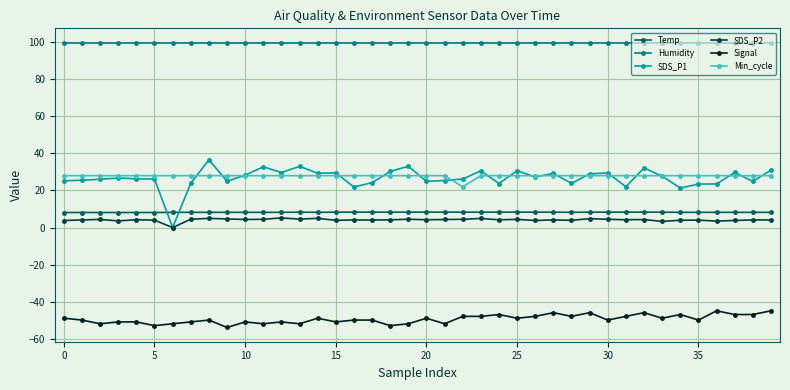

What is the value of the SDS_P1 point at the 6th from the left?

26.2